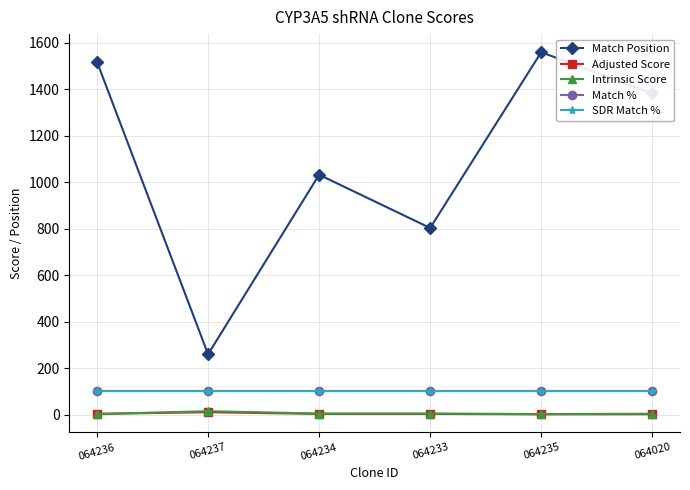

True or false: Match Position has a value of 1757.0 at 064234.

False